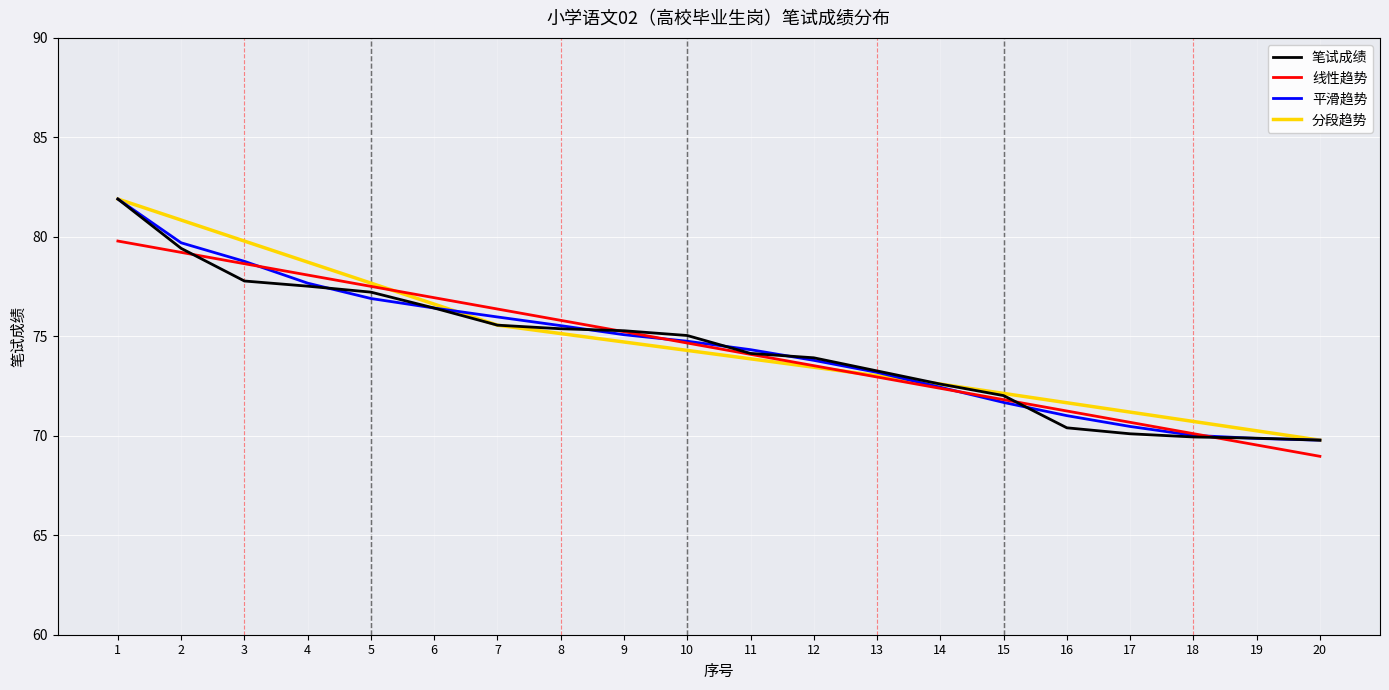

Is this an area chart (filled region under the line)?

No